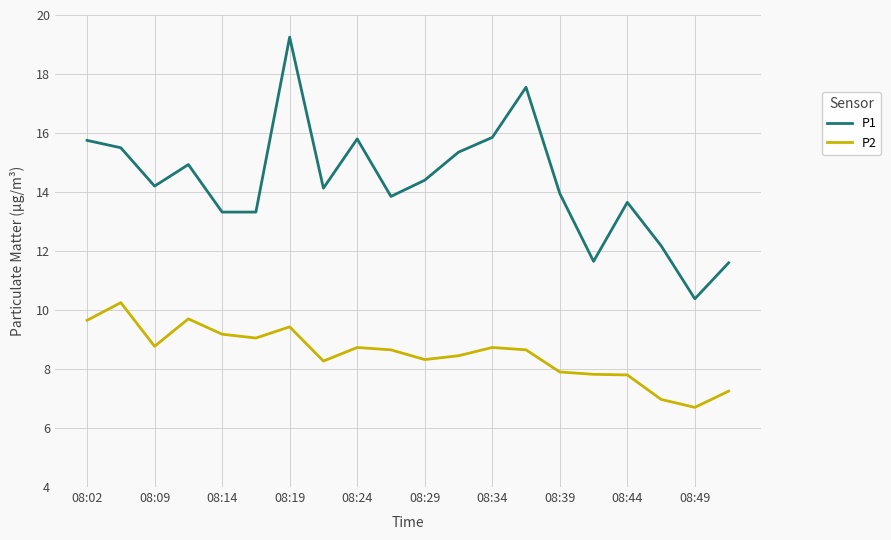

True or false: P2 and P1 cross at least once.

False